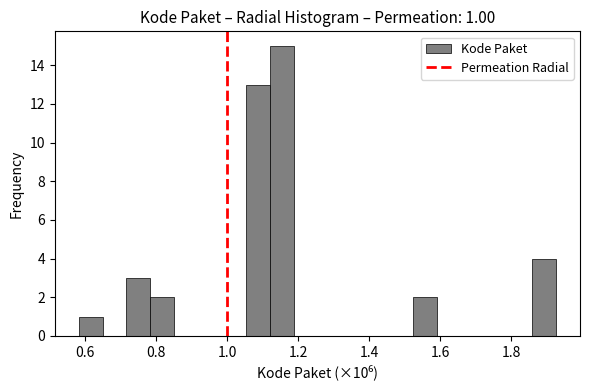

Read against the x-axis, roughly where is the centre of the tallest bar?

1.16